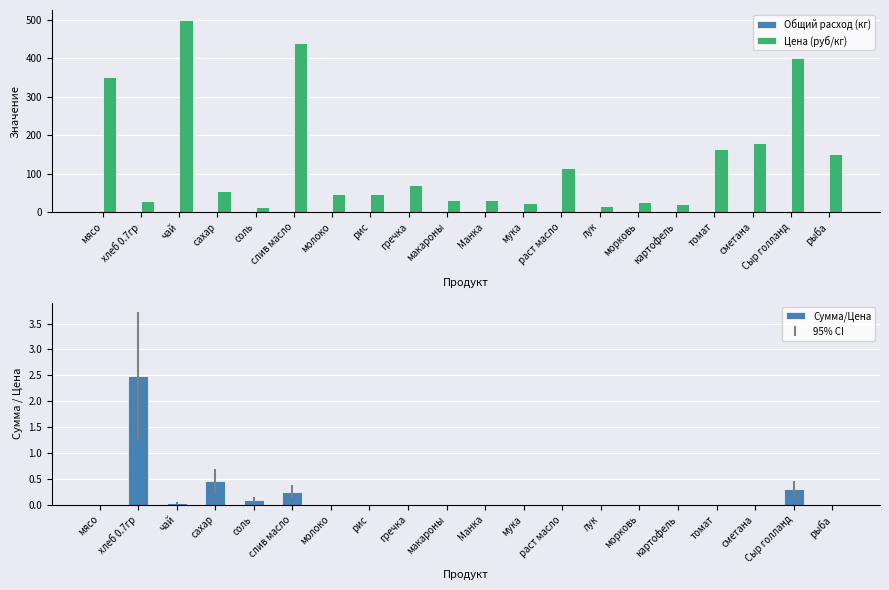

What is the difference between the maximum and minimum values in the Общий расход (кг) series?

2.5